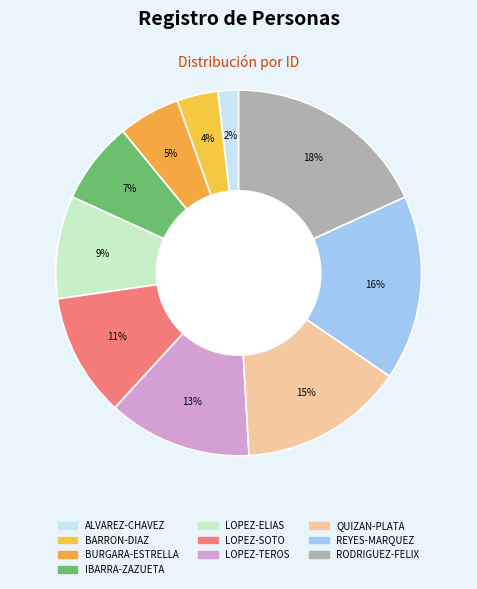

Which slice is the smallest?

ALVAREZ-CHAVEZ